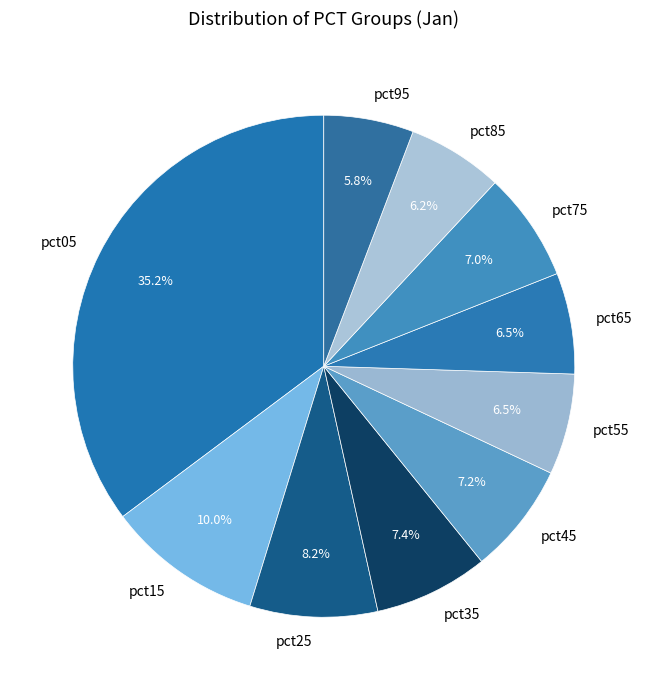

Is pct05 the majority of the pie?

No